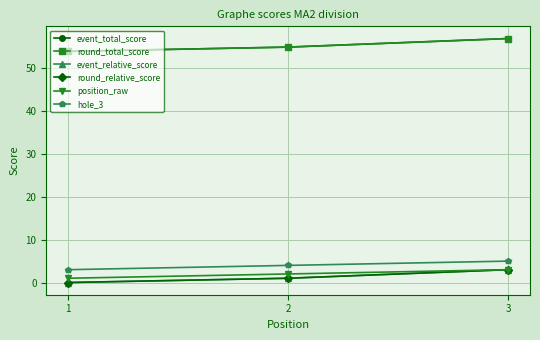

Which series has the widest spread of values?

event_total_score